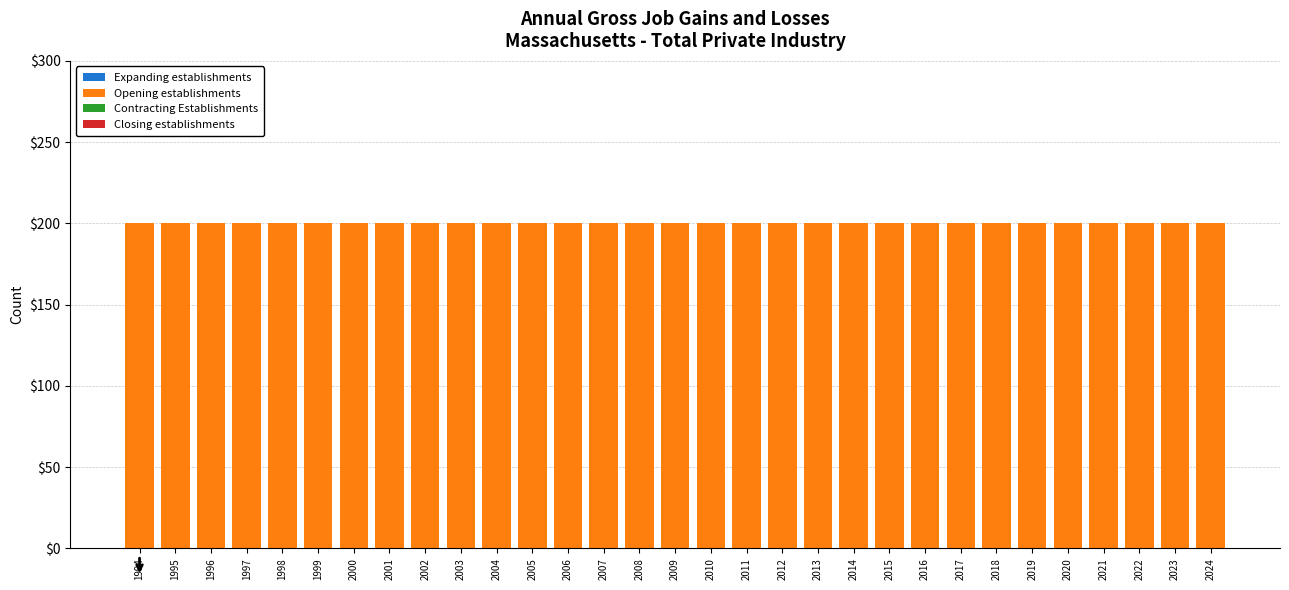

The value of Opening establishments at 2016 is 70. True or false?

False